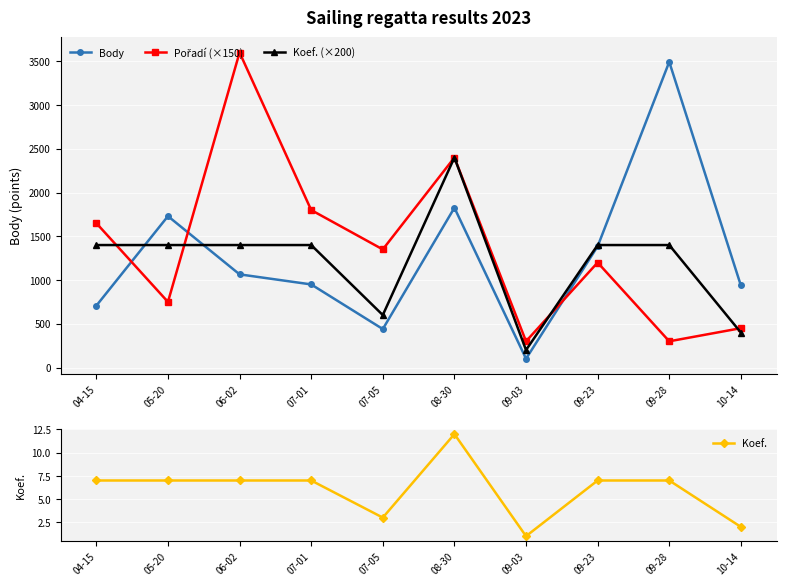

Where is the first local maximum for Koef.?

08-30